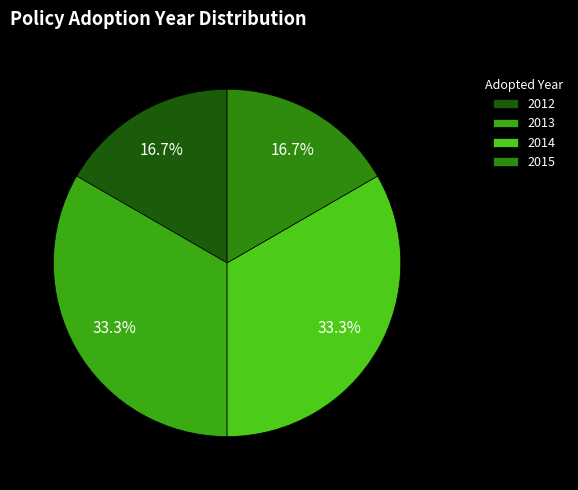

How many slices are in this pie chart?

4